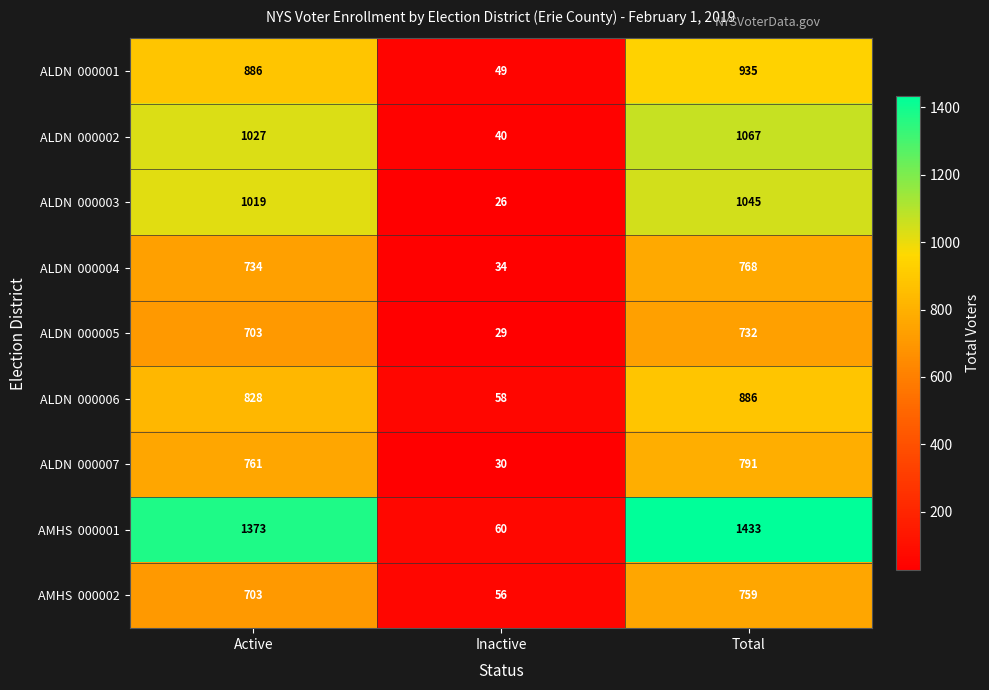

Which label corresponds to the smallest value in the chart?

Inactive